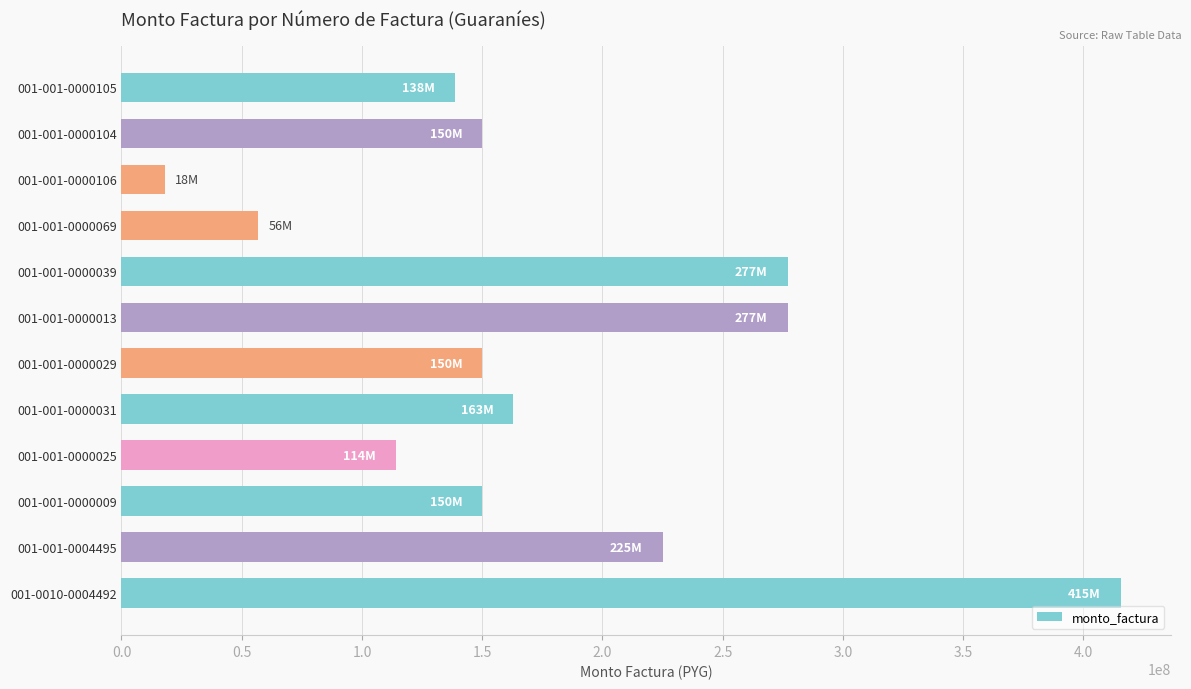

Between 001-001-0000069 and 001-001-0000029, which is larger?

001-001-0000029